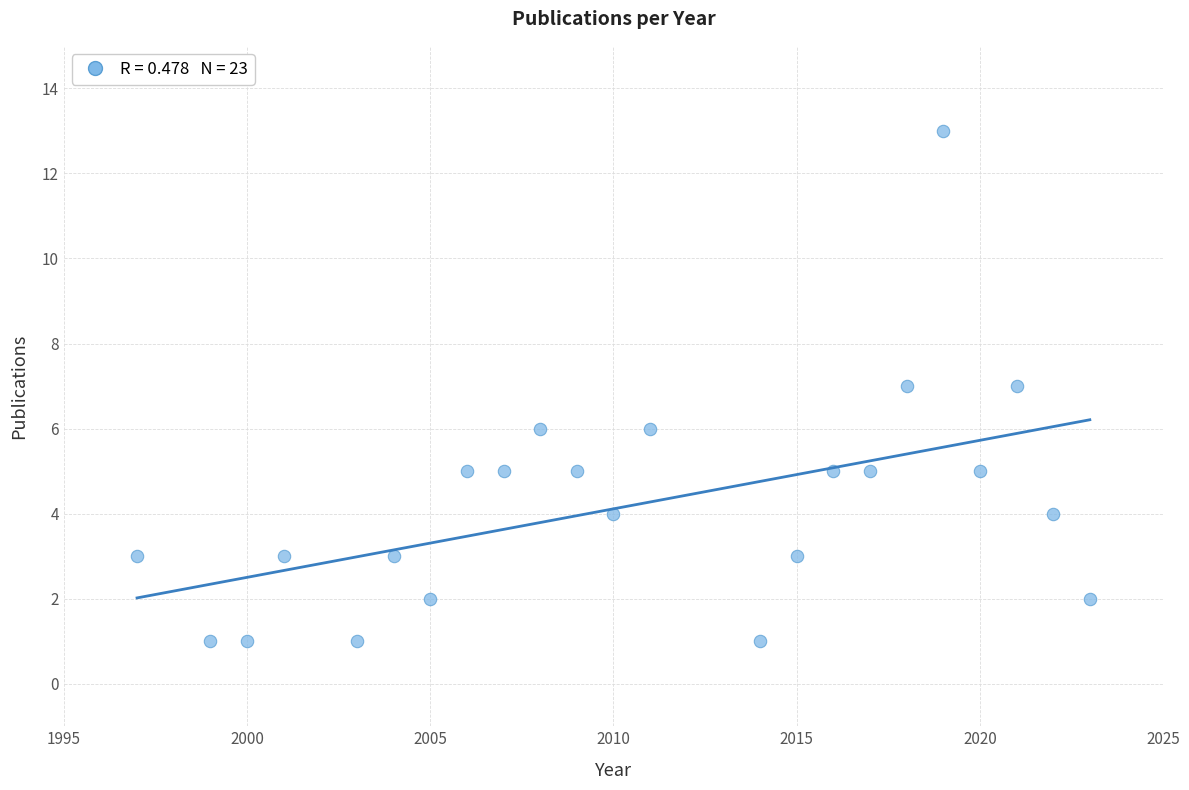

What is the range of Y values (max minus min)?

12